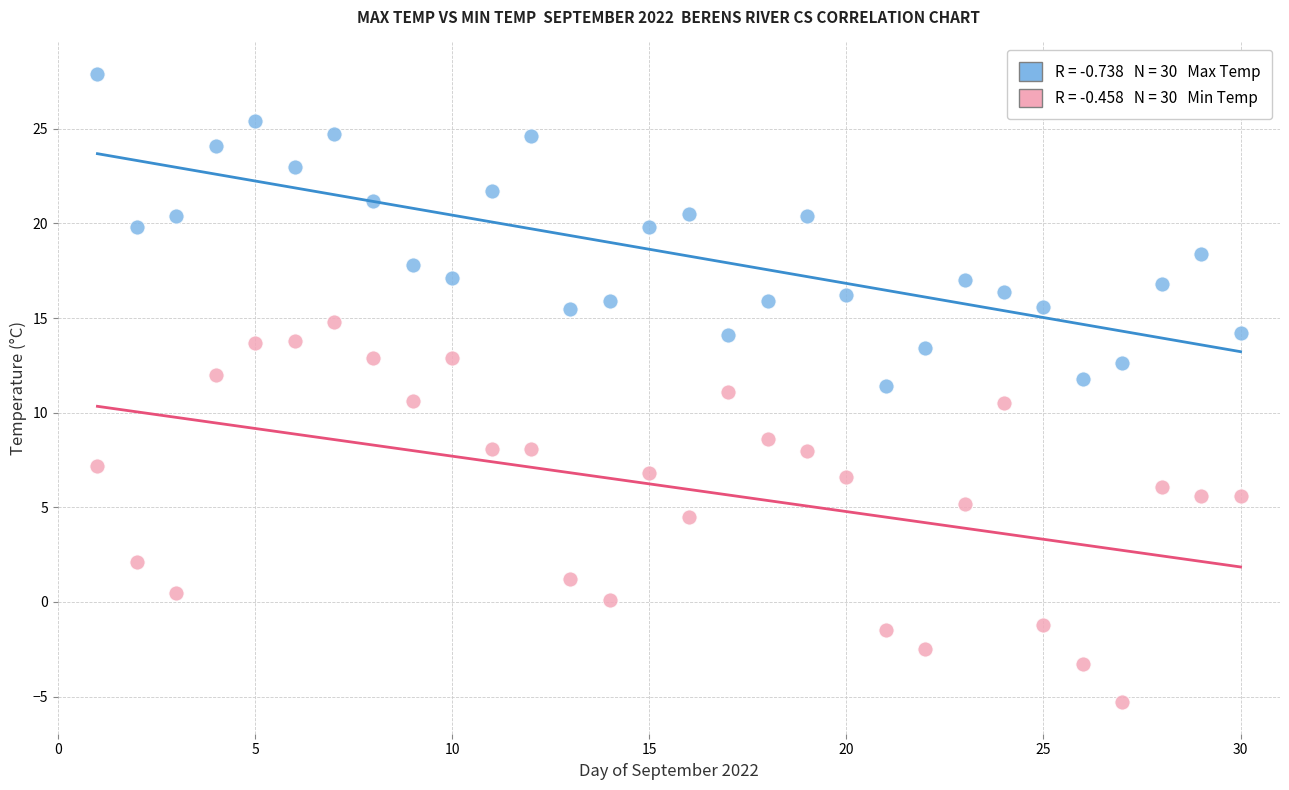

Across all data points, what is the range of Y values (max minus min)?

33.2